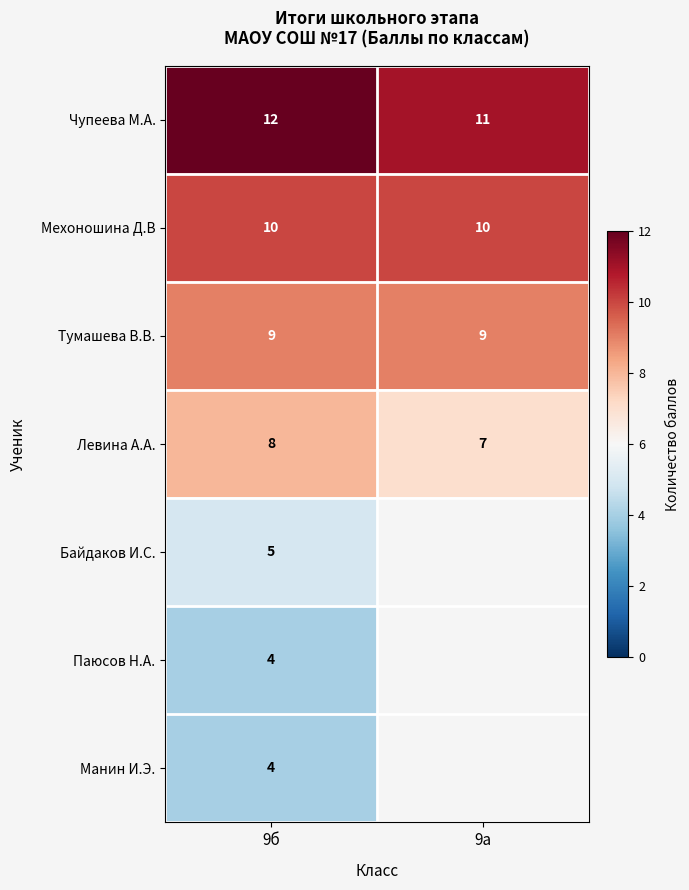

Rank the categories by Чупеева М.А. value from lowest to highest.

9а, 9б